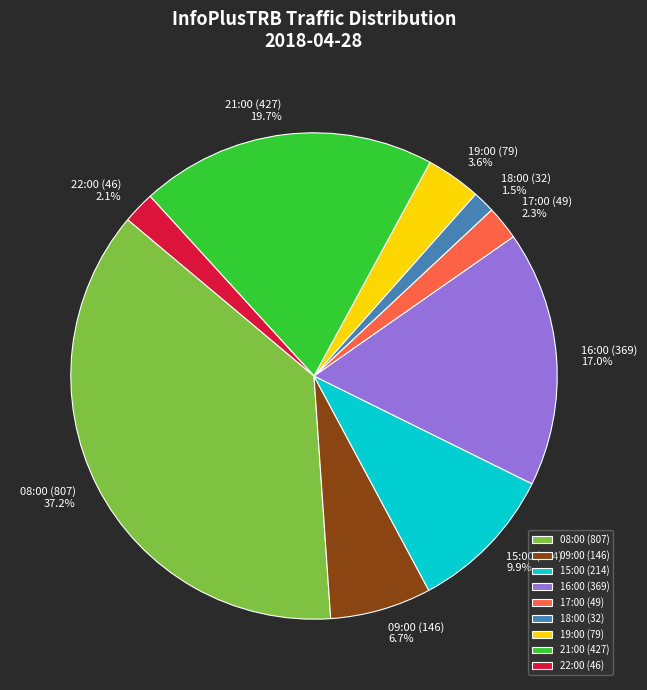

To the nearest percent, what is the difference between the 09:00 and 21:00 slice percentages?

13%